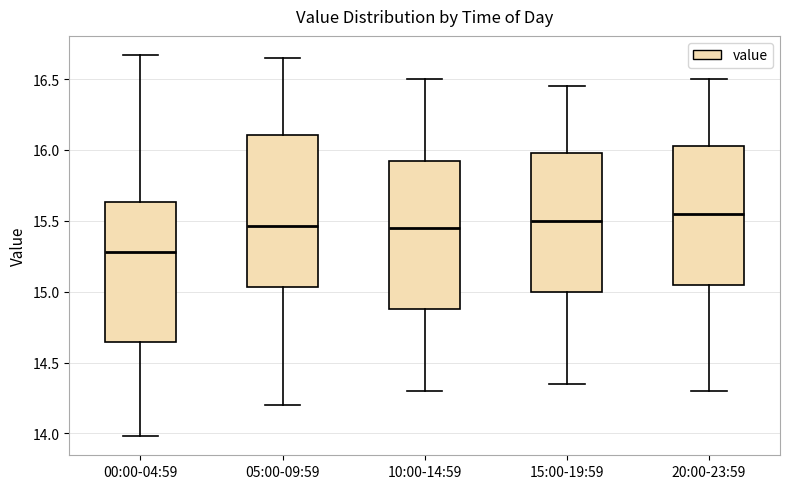

Reading left to right, transcribe this box plot: for each box, give where its median line is, the range the box spans, and where its two whiskers end, as read against the y-axis. The values are not printed on the chart, so give them approximately, as read against the axis.

00:00-04:59: median 15.30, box 14.65 to 15.65, whiskers 14.00 to 16.65
05:00-09:59: median 15.45, box 15.05 to 16.10, whiskers 14.20 to 16.65
10:00-14:59: median 15.45, box 14.90 to 15.95, whiskers 14.30 to 16.50
15:00-19:59: median 15.50, box 15.00 to 16.00, whiskers 14.35 to 16.45
20:00-23:59: median 15.55, box 15.05 to 16.05, whiskers 14.30 to 16.50